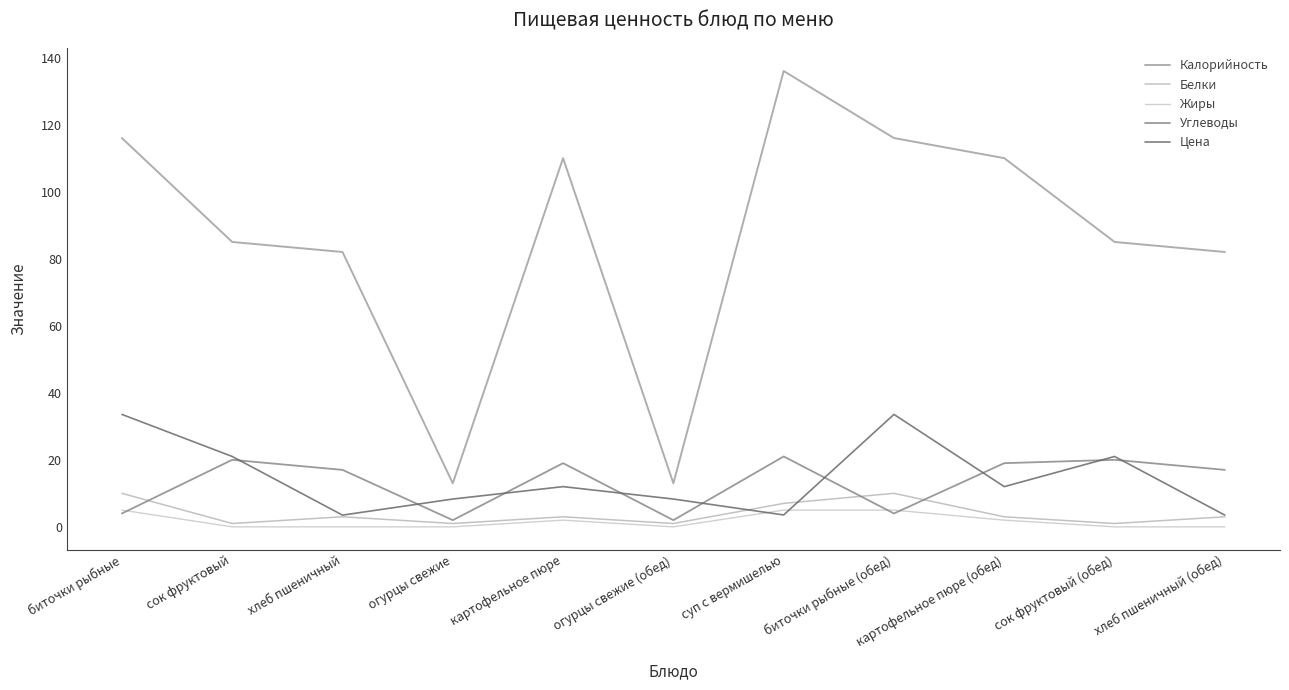

Which series has the largest total across all categories?

Калорийность